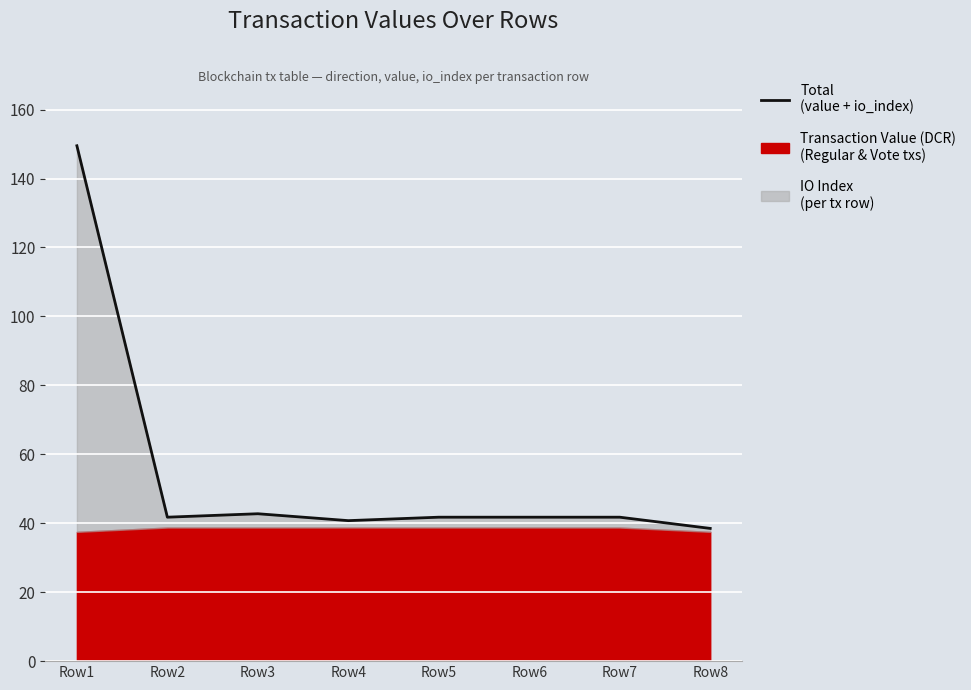

Which label corresponds to the largest value in the chart?

Row1